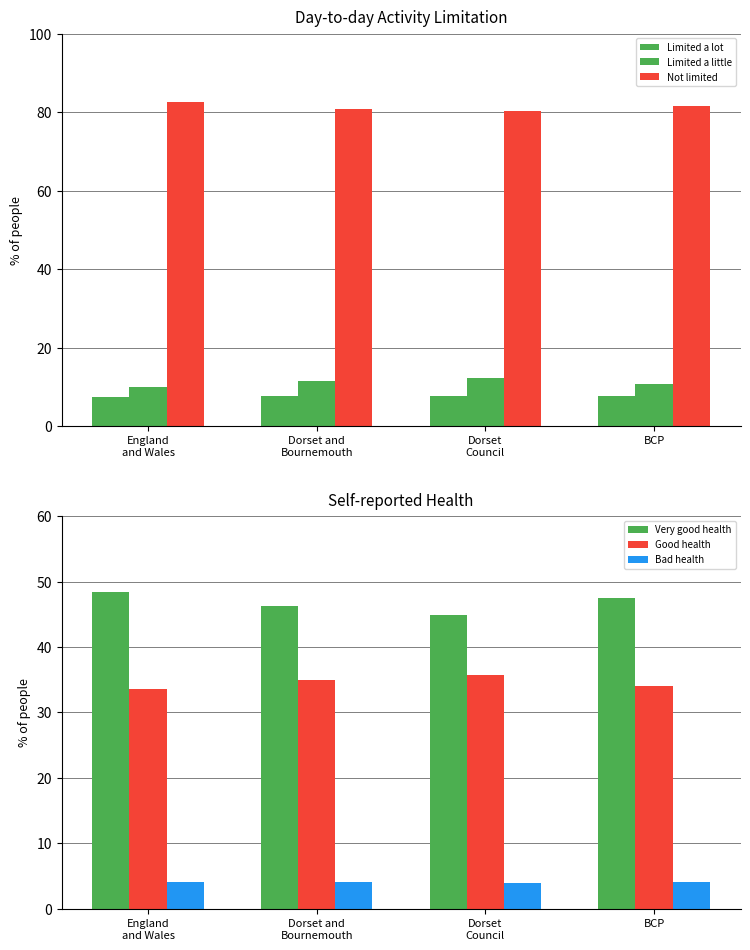

Where is Limited a little nearest to the value 11?

BCP